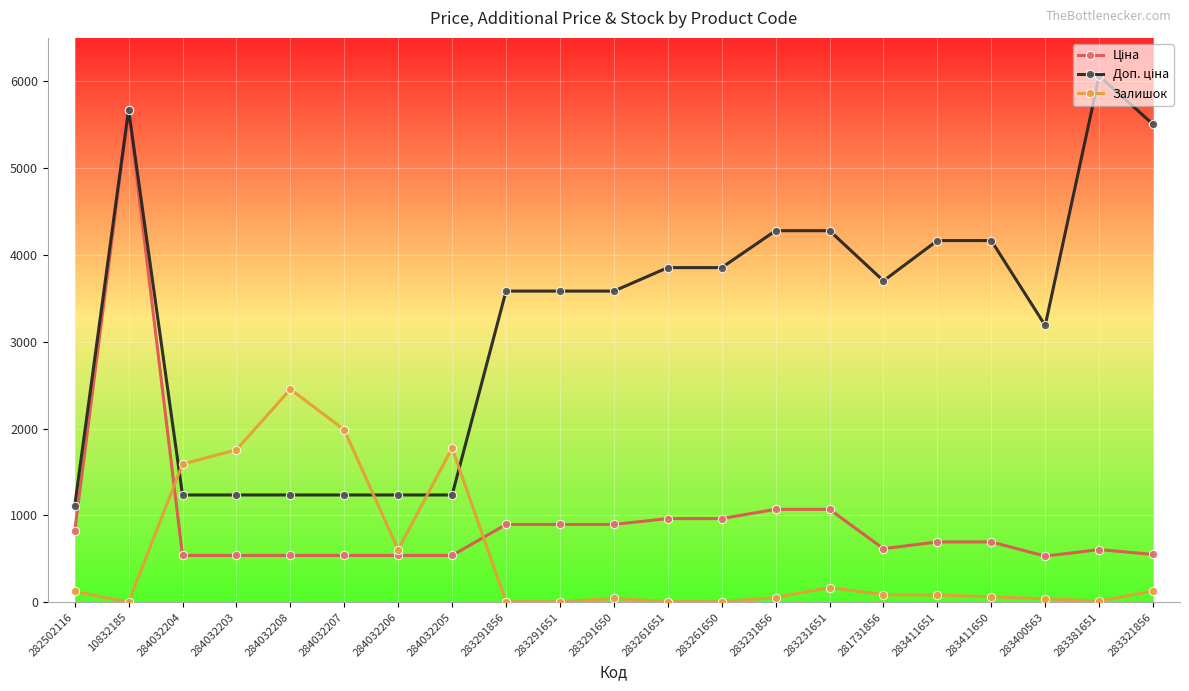

What is the spread (max minus min) of values at 284032203?

1217.0